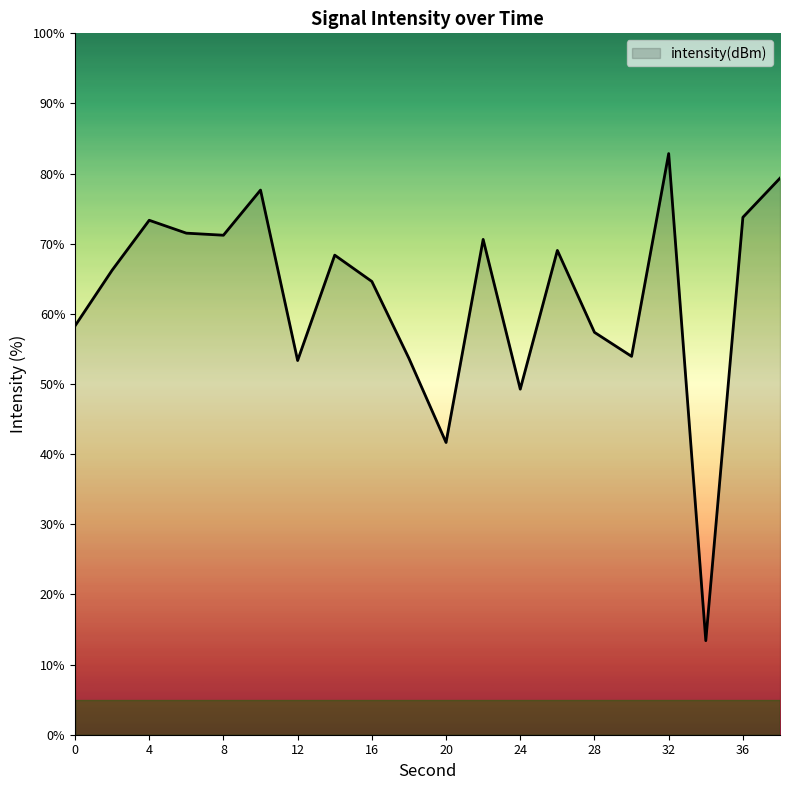

How many lines are shown in the chart?

1